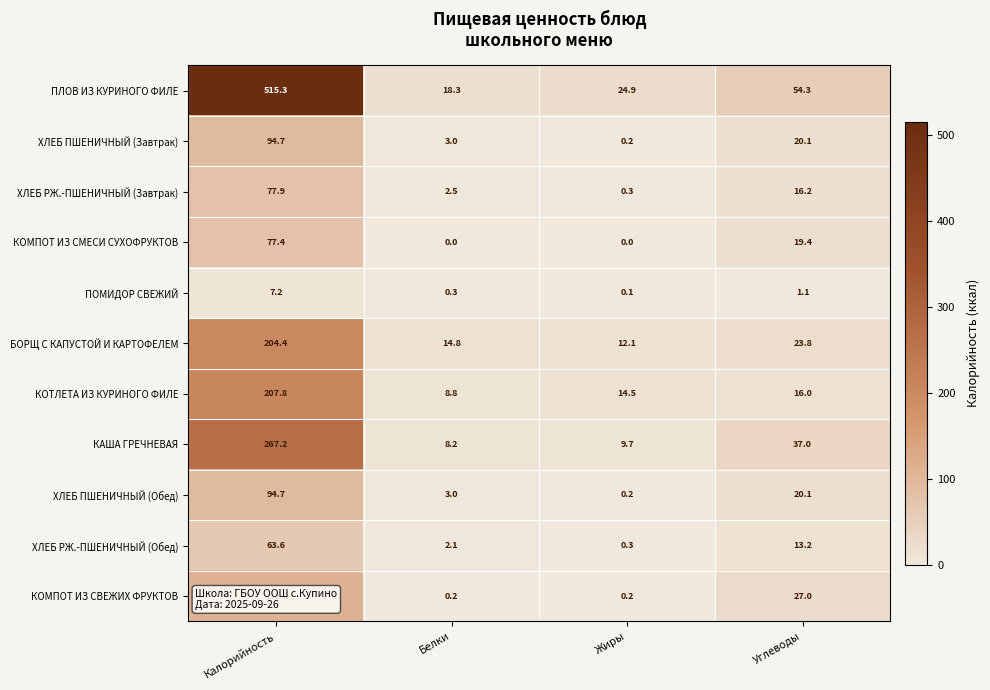

Rank the categories by ПЛОВ ИЗ КУРИНОГО ФИЛЕ value from lowest to highest.

Белки, Жиры, Углеводы, Калорийность